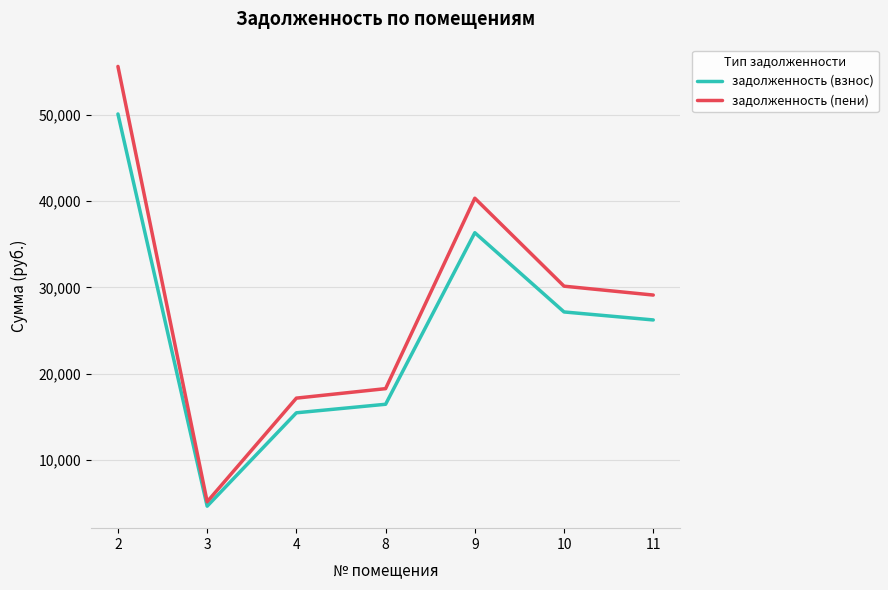

Is it true that задолженность (пени) equals 40333.1 at 9?

True